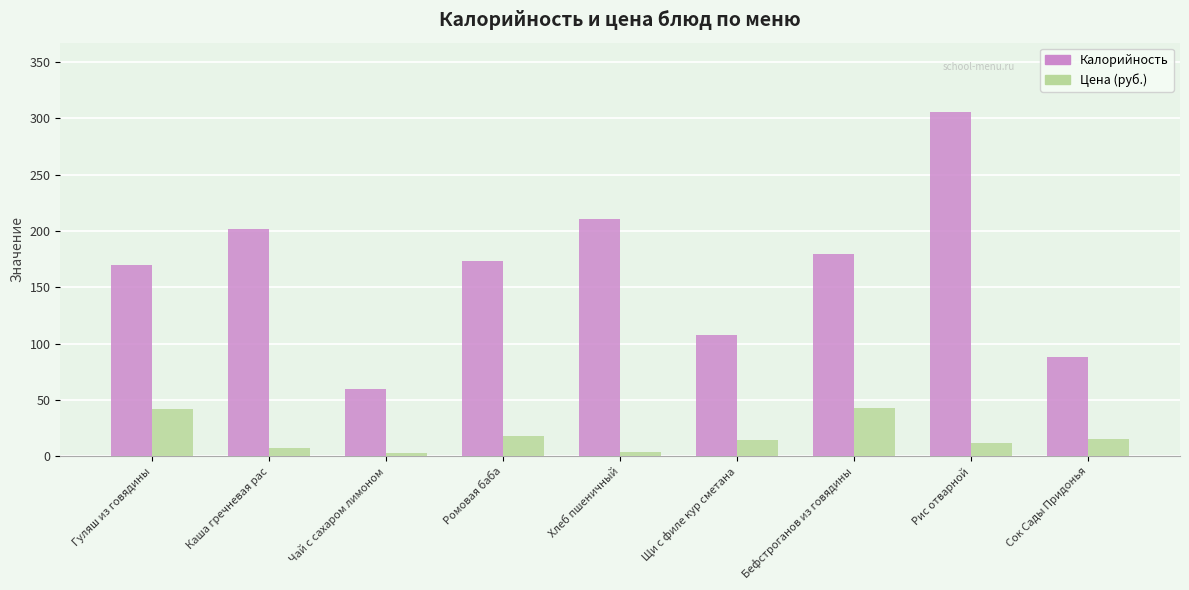

What is the greatest value displayed?

306.0